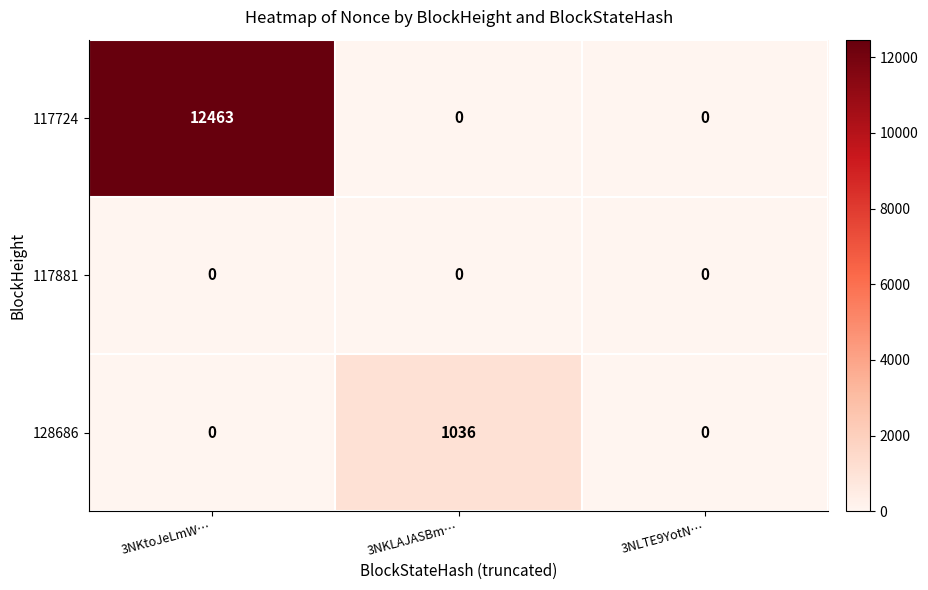

At which category does the chart reach its peak across all series?

3NKtoJeLmW…